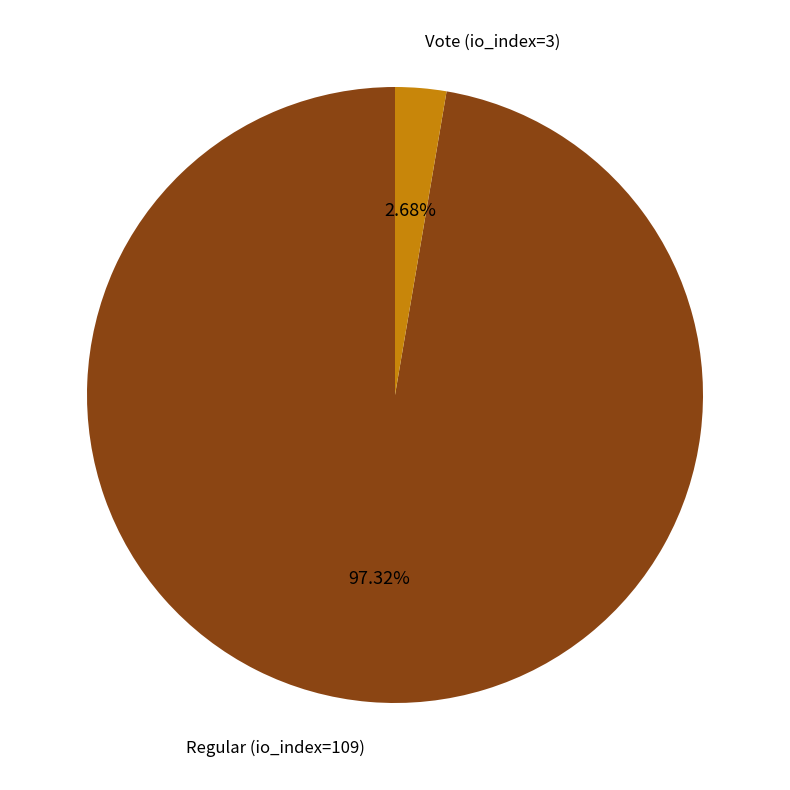

How many slices are in this pie chart?

2